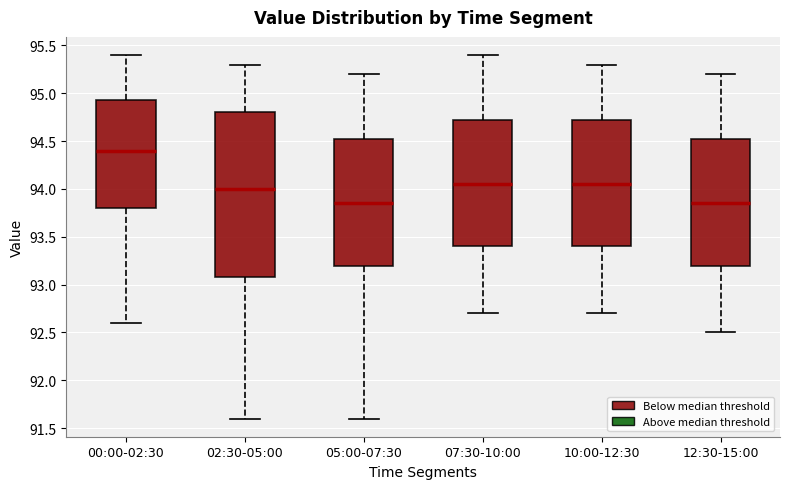

Where does the median line of the box for 05:00-07:30 sit on the y-axis? The values are not printed on the chart, so give them approximately, as read against the axis.

93.85